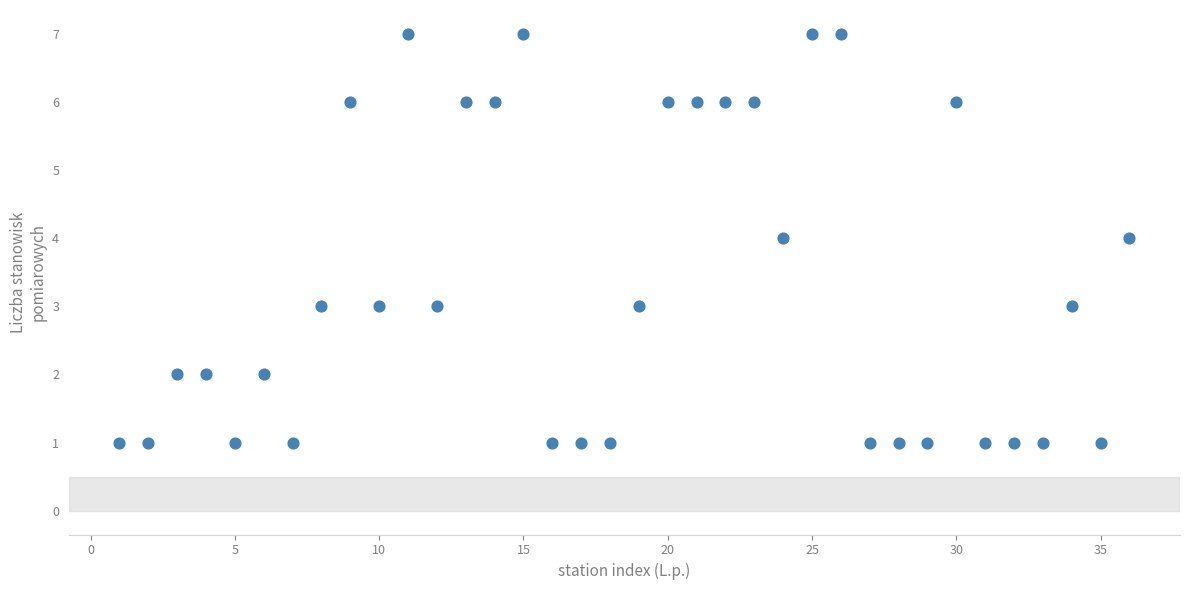

What is the range of Y values (max minus min)?

6